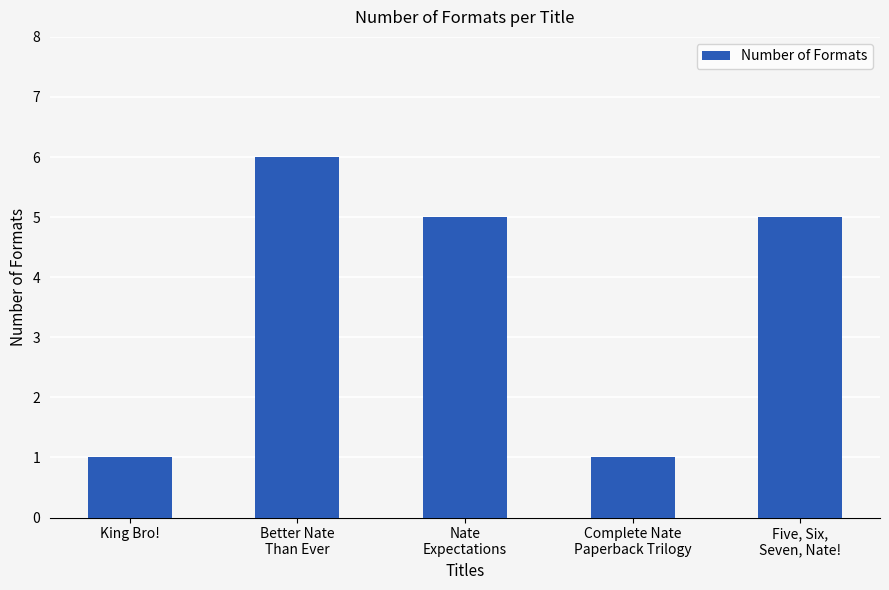

What is the greatest value displayed?

6